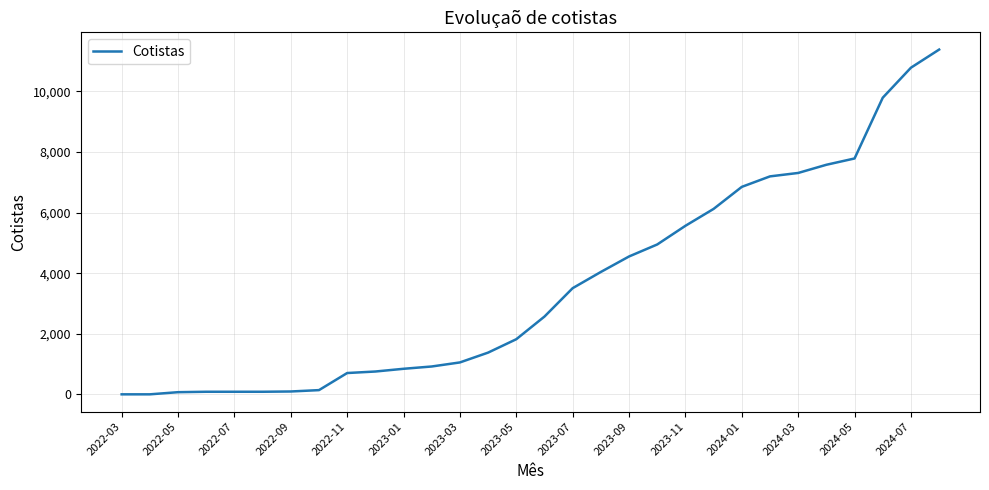

What is the difference between the maximum and minimum values?

11378